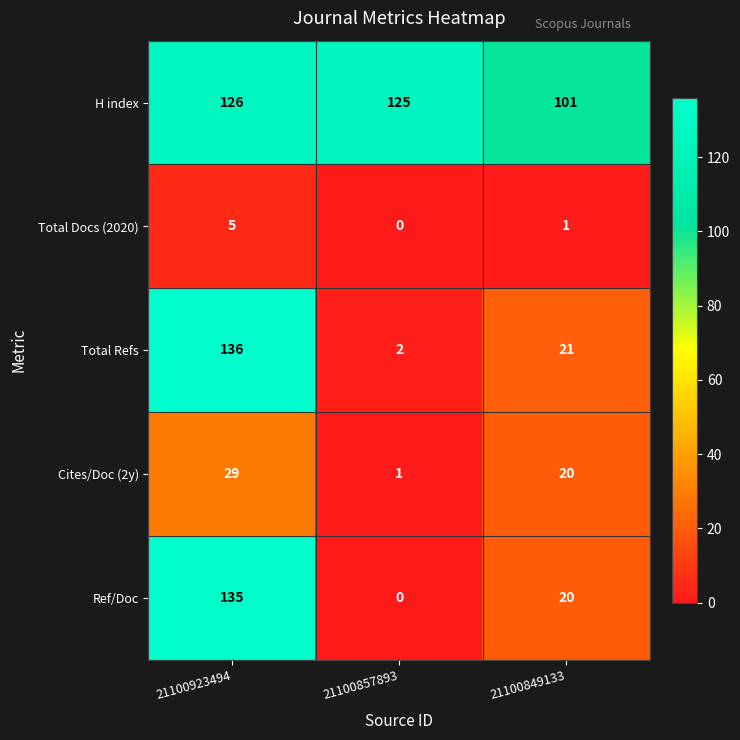

The value of Ref/Doc at 21100923494 is 135. True or false?

True